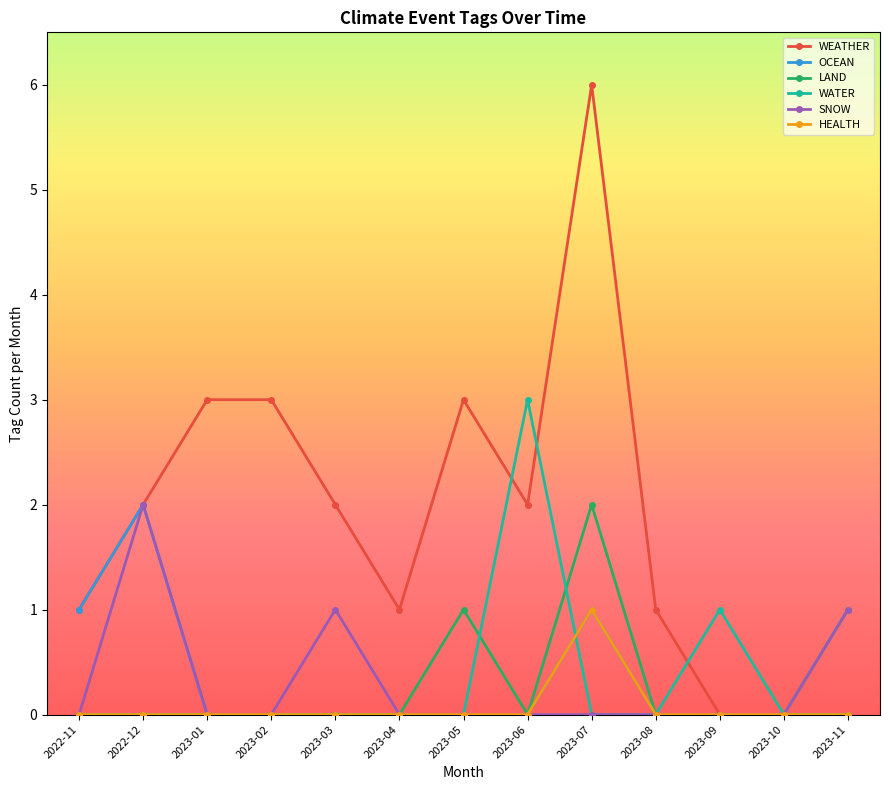

Reading right to left, what are all the values shown in this chart?

WEATHER: 2023-11=1	2023-10=0	2023-09=0	2023-08=1	2023-07=6	2023-06=2	2023-05=3	2023-04=1	2023-03=2	2023-02=3	2023-01=3	2022-12=2	2022-11=1
OCEAN: 2023-11=0	2023-10=0	2023-09=0	2023-08=0	2023-07=1	2023-06=0	2023-05=0	2023-04=0	2023-03=0	2023-02=0	2023-01=0	2022-12=2	2022-11=1
LAND: 2023-11=0	2023-10=0	2023-09=0	2023-08=0	2023-07=2	2023-06=0	2023-05=1	2023-04=0	2023-03=0	2023-02=0	2023-01=0	2022-12=0	2022-11=0
WATER: 2023-11=1	2023-10=0	2023-09=1	2023-08=0	2023-07=0	2023-06=3	2023-05=0	2023-04=0	2023-03=0	2023-02=0	2023-01=0	2022-12=0	2022-11=0
SNOW: 2023-11=1	2023-10=0	2023-09=0	2023-08=0	2023-07=0	2023-06=0	2023-05=0	2023-04=0	2023-03=1	2023-02=0	2023-01=0	2022-12=2	2022-11=0
HEALTH: 2023-11=0	2023-10=0	2023-09=0	2023-08=0	2023-07=1	2023-06=0	2023-05=0	2023-04=0	2023-03=0	2023-02=0	2023-01=0	2022-12=0	2022-11=0